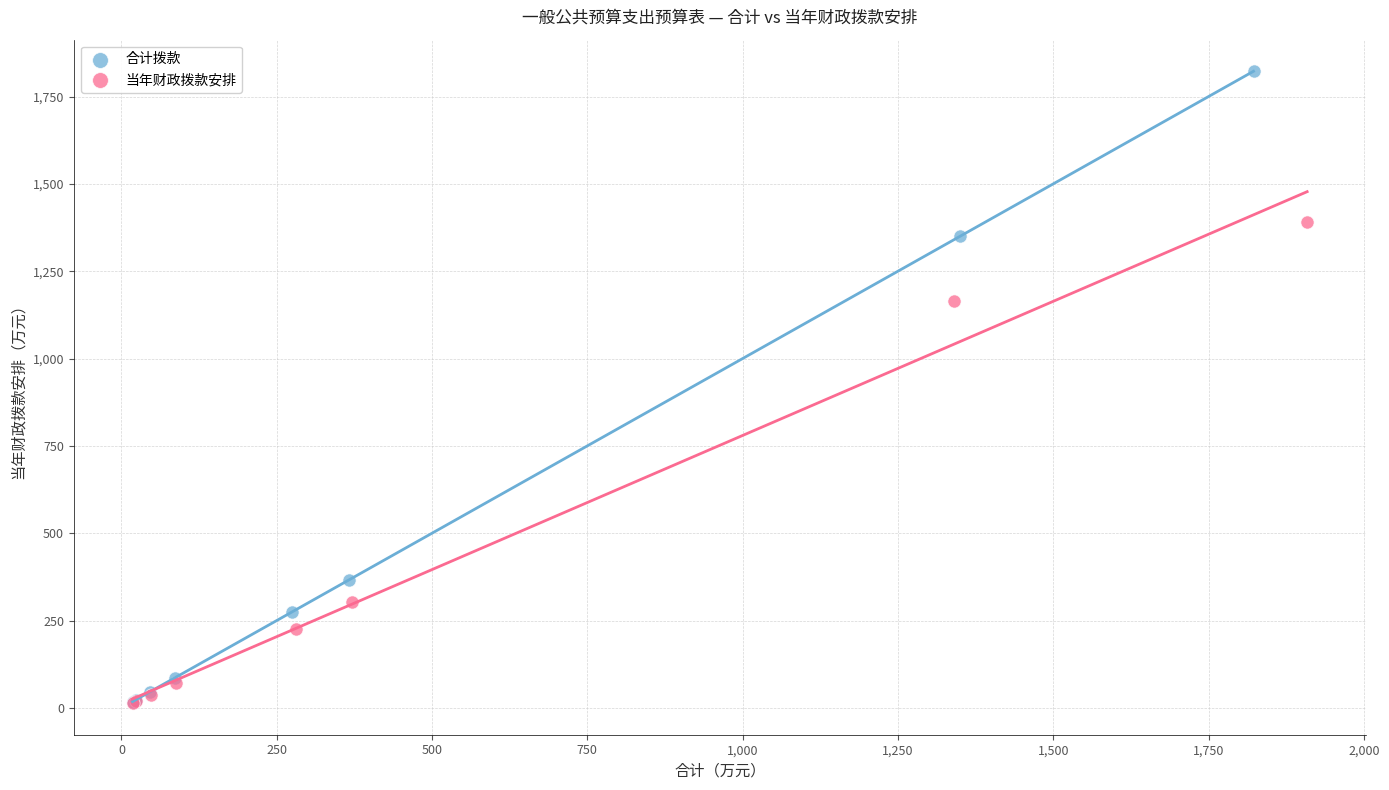

Which series reaches the maximum Y coordinate?

合计拨款